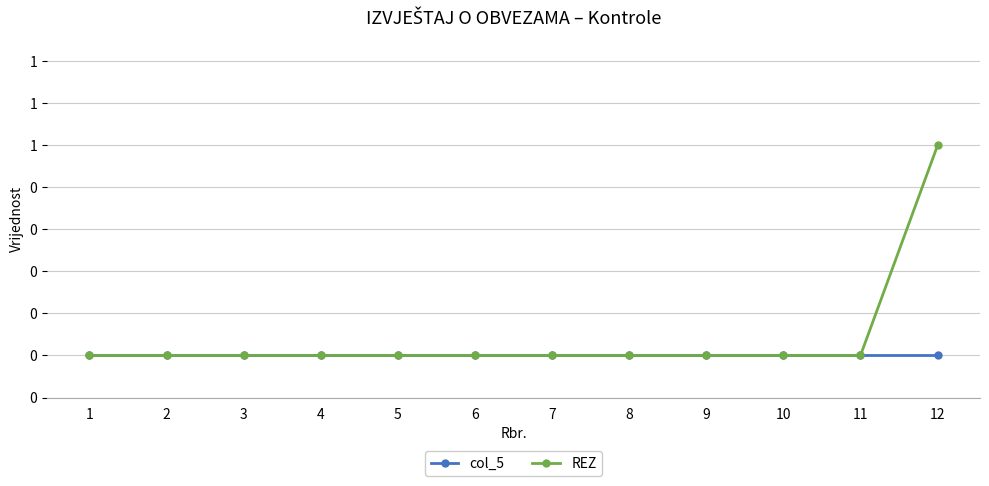

True or false: REZ and col_5 cross at least once.

False